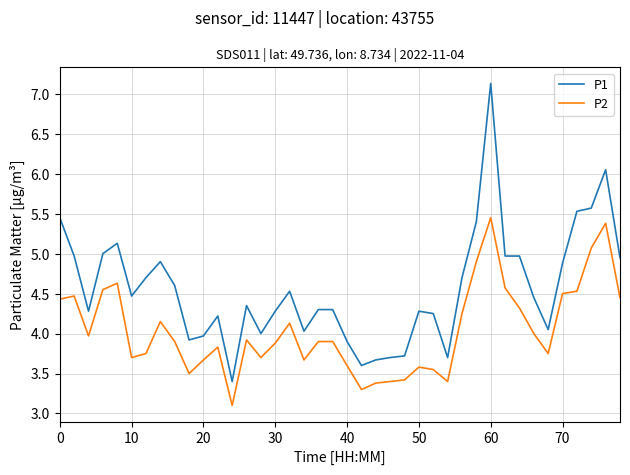

True or false: P1 and P2 intersect in this chart.

False